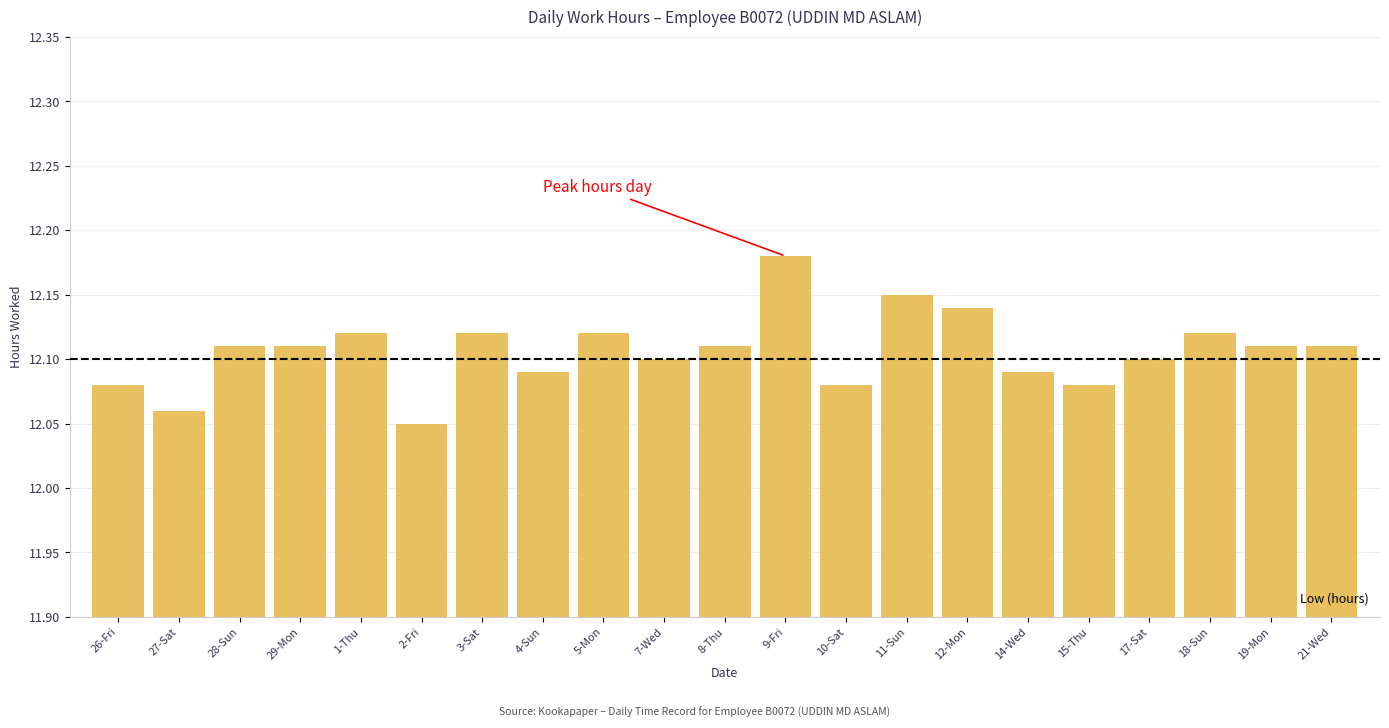

At which label is the value closest to 12?

2-Fri